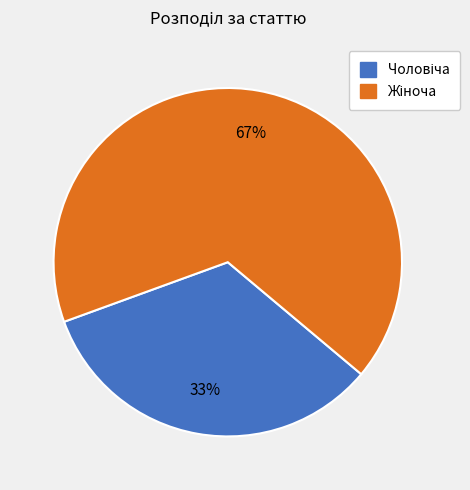

Is there any slice that represents more than half of the pie?

Yes